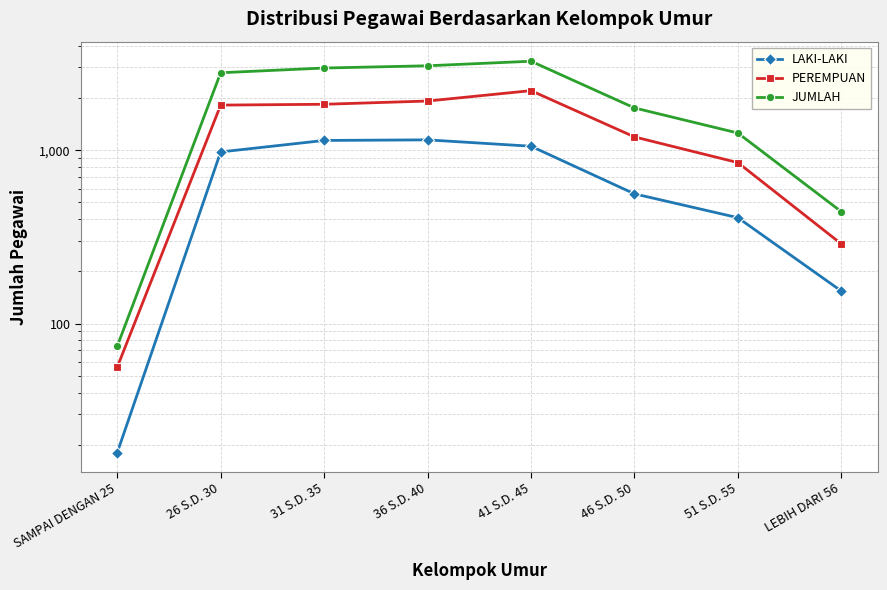

Which series has the widest spread of values?

JUMLAH